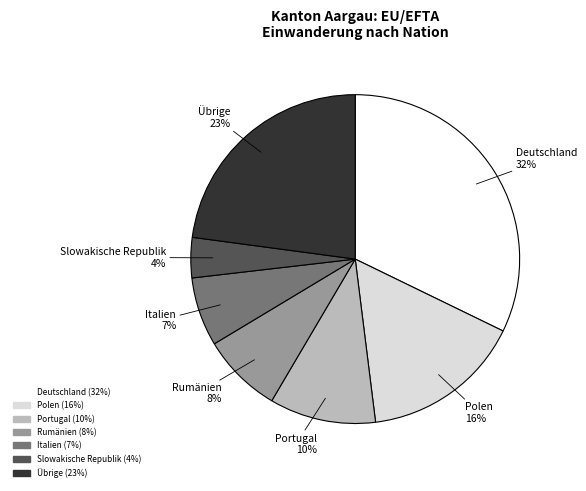

To the nearest percent, what is the average slice percentage?

14%